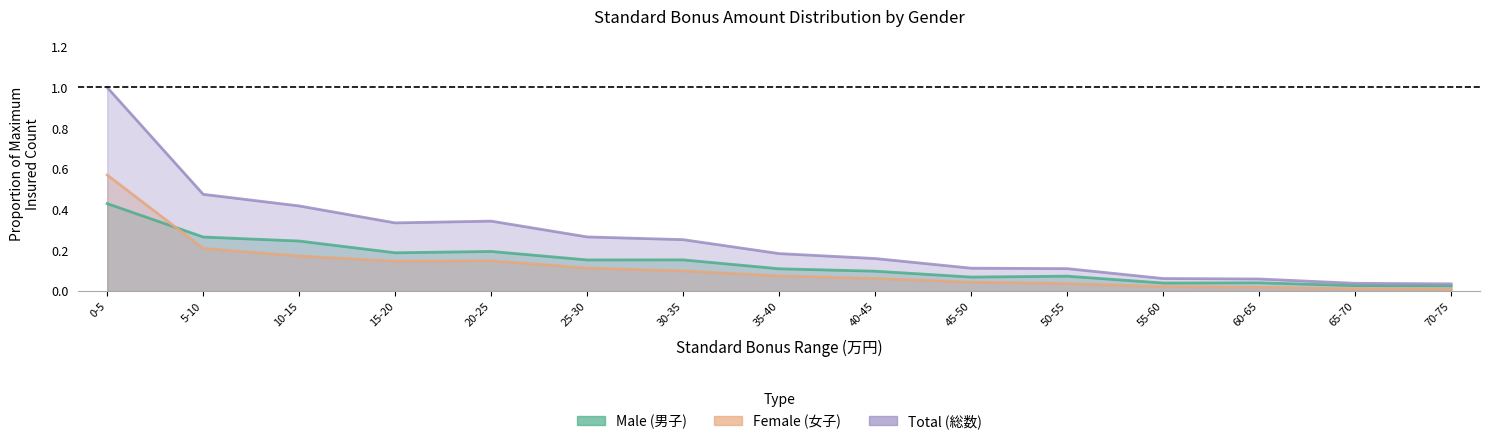

What is the average value of the Male (男子) series?

0.1